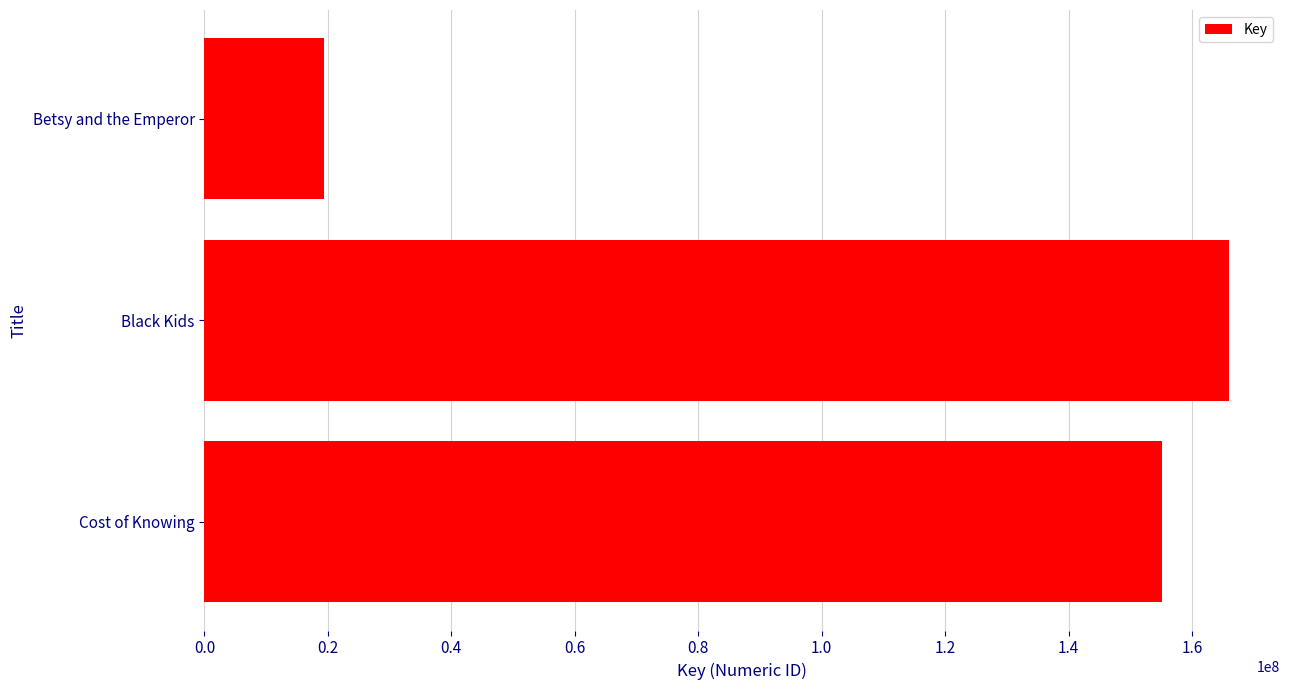

List the labels in order of value, smallest first.

Betsy and the Emperor, Cost of Knowing, Black Kids